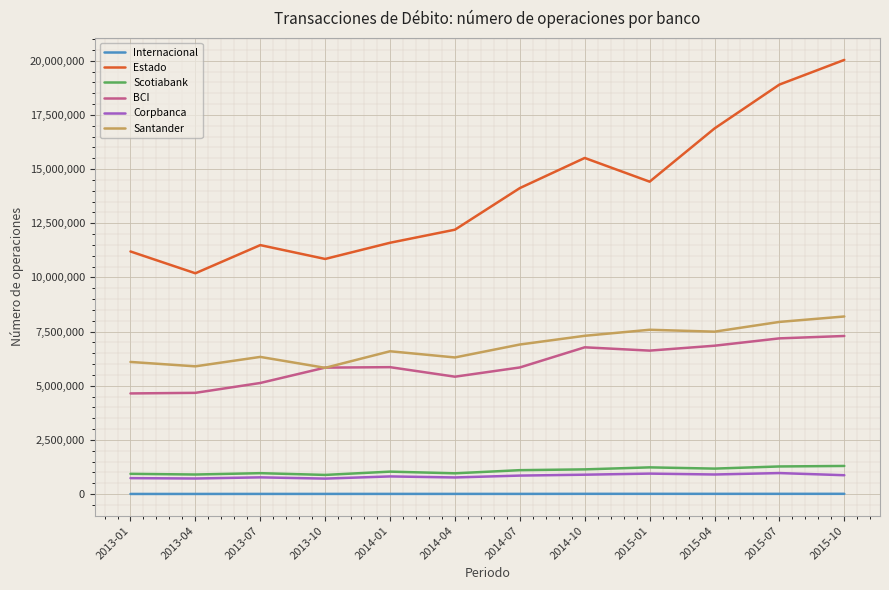

The Internacional series shows 12638 at 2014-10. True or false?

True